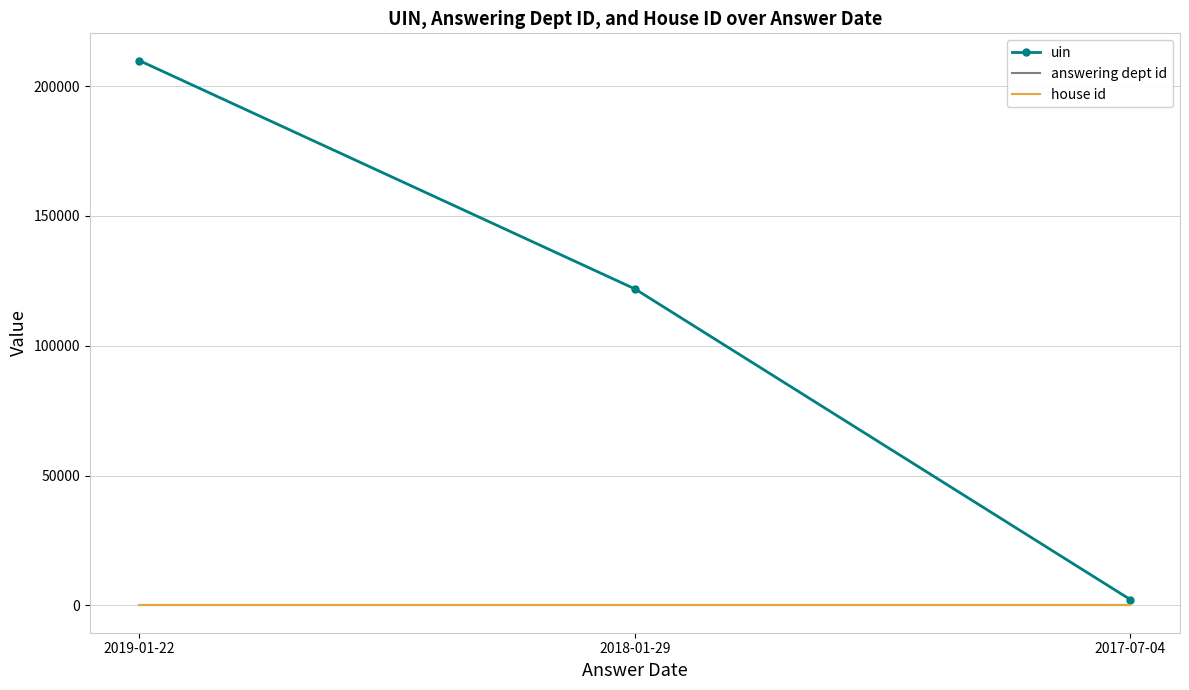

Reading right to left, extract all data points from this chart.

uin: 2017-07-04=2242	2018-01-29=121886	2019-01-22=209789
answering dept id: 2017-07-04=7	2018-01-29=7	2019-01-22=7
house id: 2017-07-04=1	2018-01-29=1	2019-01-22=1